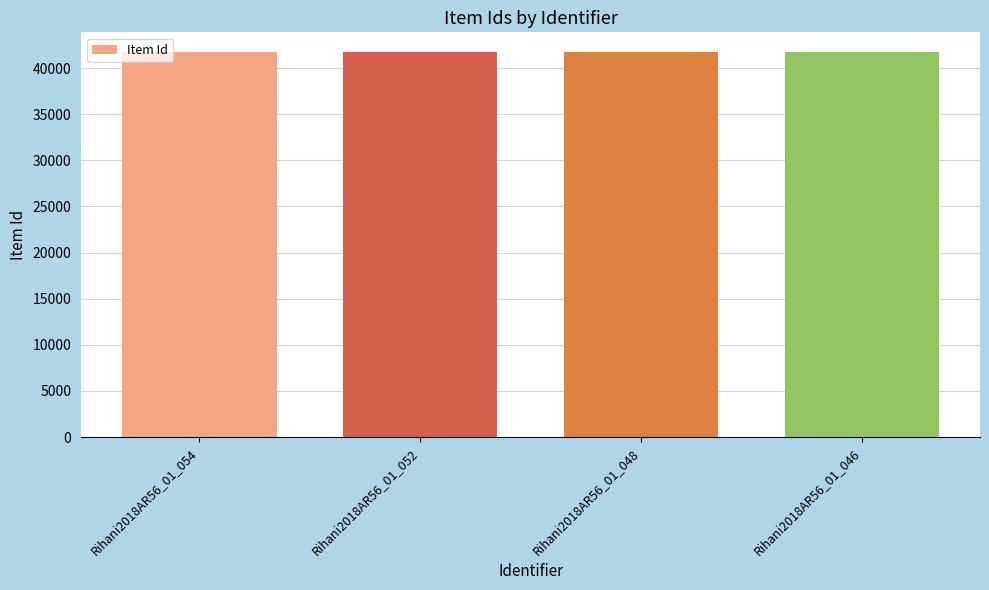

How many series are shown in this chart?

1